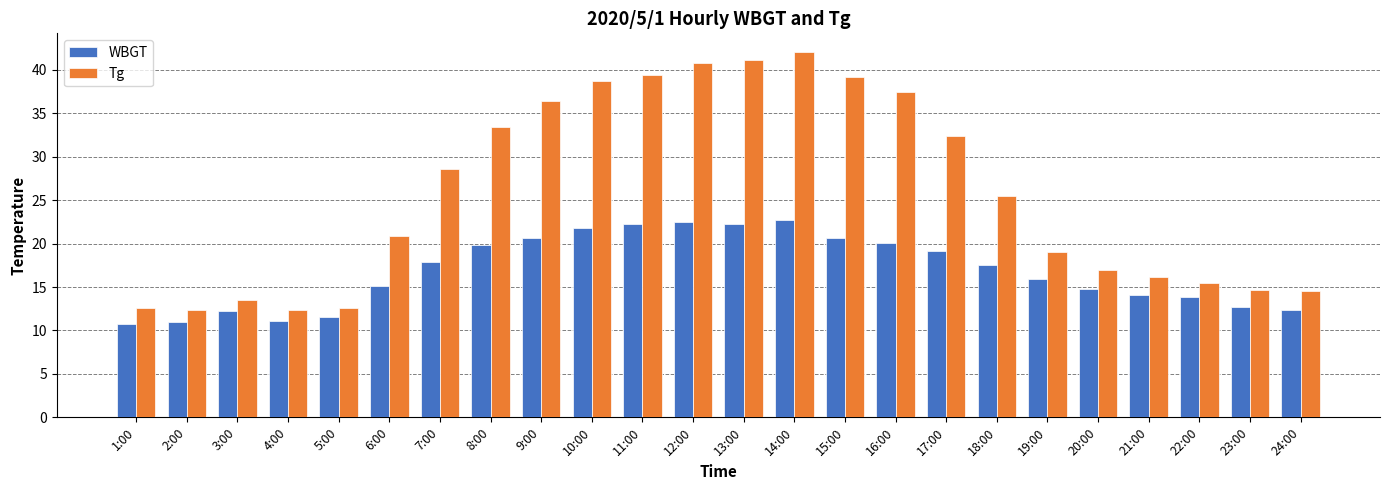

Is it true that WBGT equals 30.0 at 14:00?

False